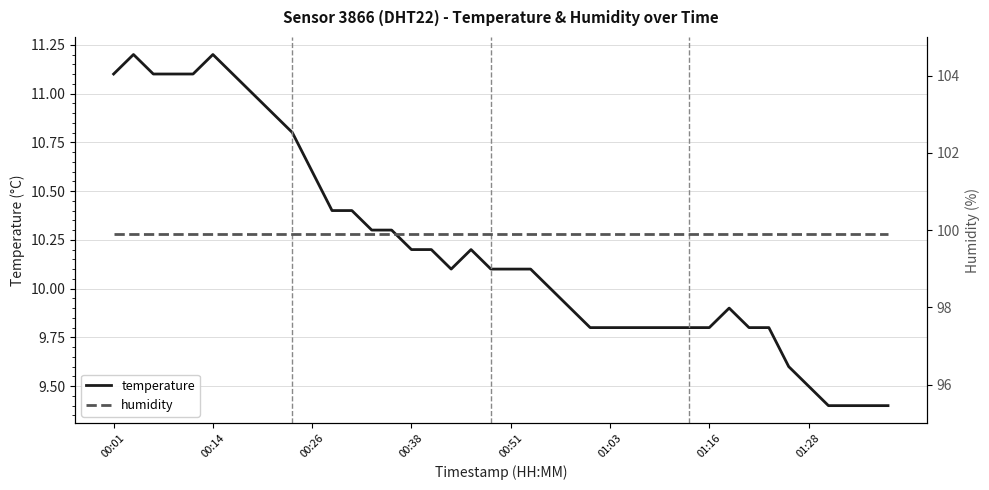

What is the highest value of the temperature series?

11.2